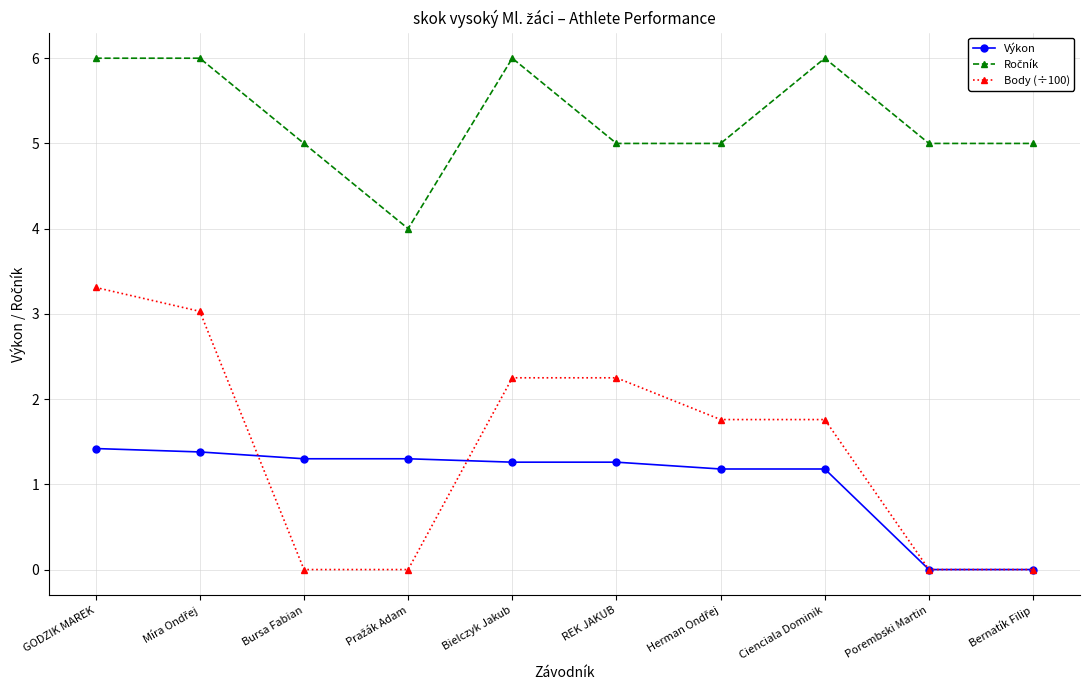

Which series has the widest spread of values?

Body (÷100)